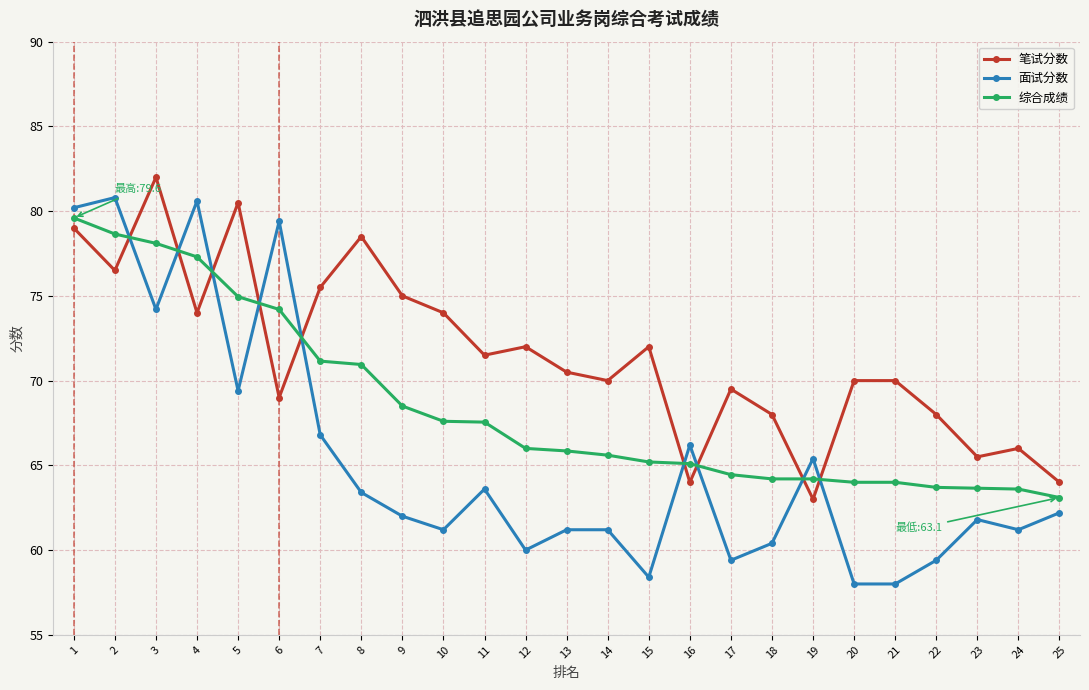

Where is the first local minimum for 笔试分数?

2